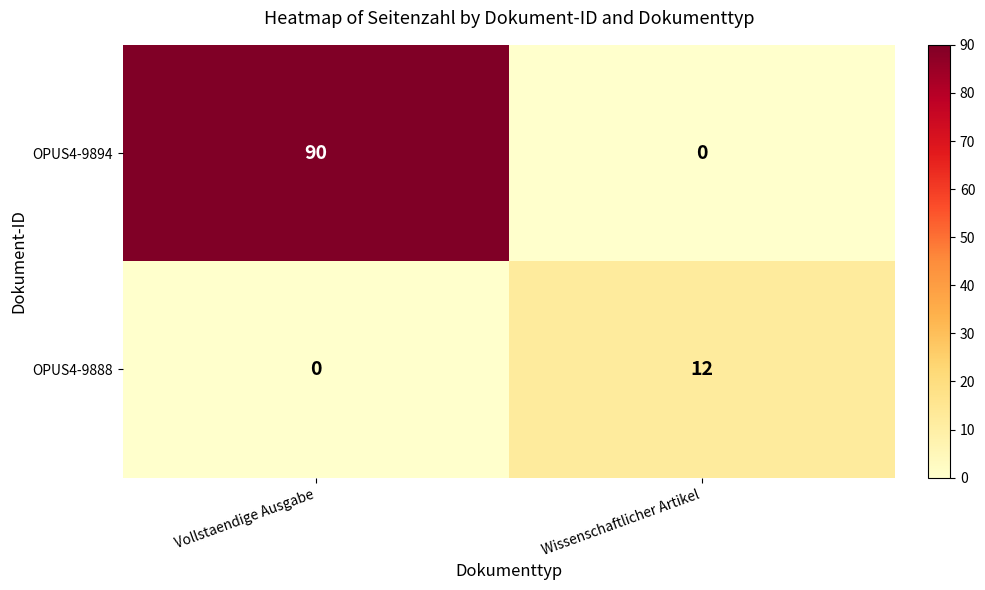

Is it true that OPUS4-9894 equals 0 at Wissenschaftlicher Artikel?

True